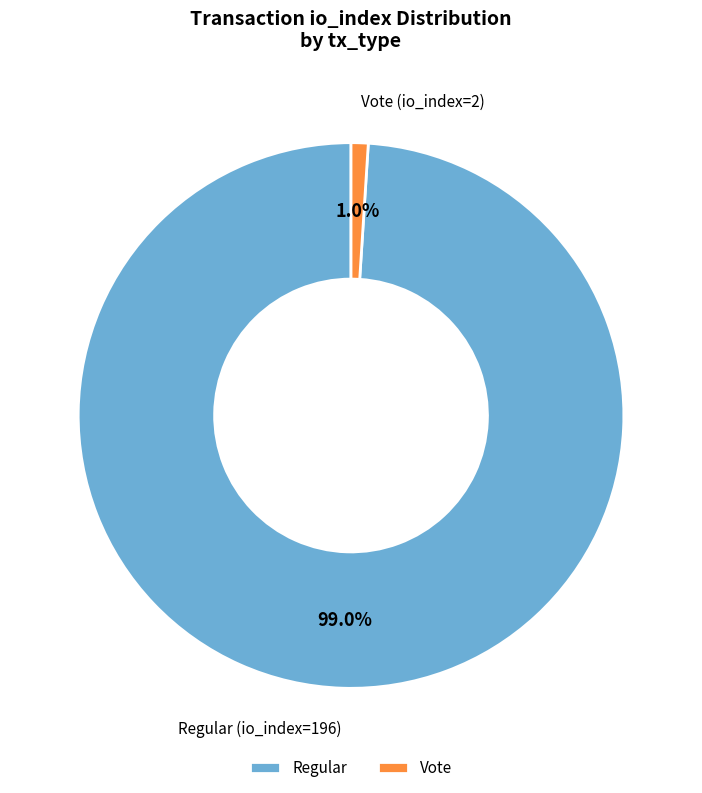

Between Vote and Regular, which is larger?

Regular